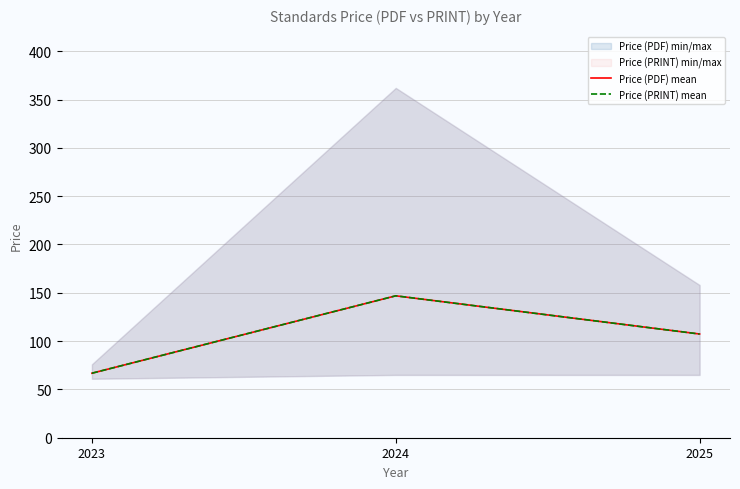

What is the difference between the maximum and minimum values in the Price (PDF) mean series?

80.1